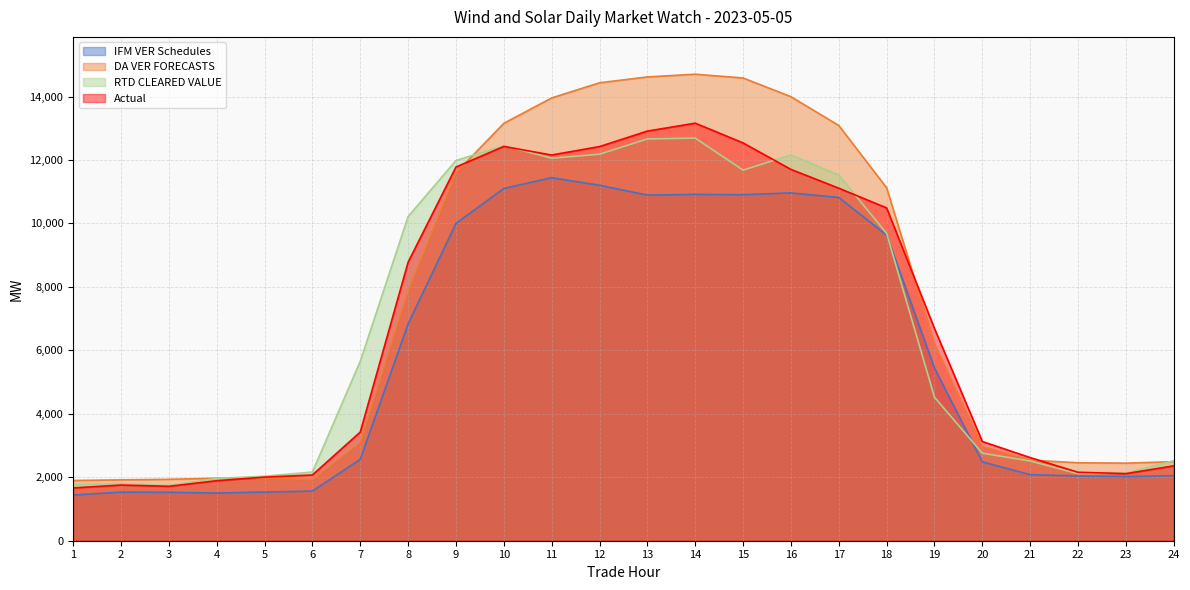

What value does the IFM VER Schedules series have at 8?

6835.0